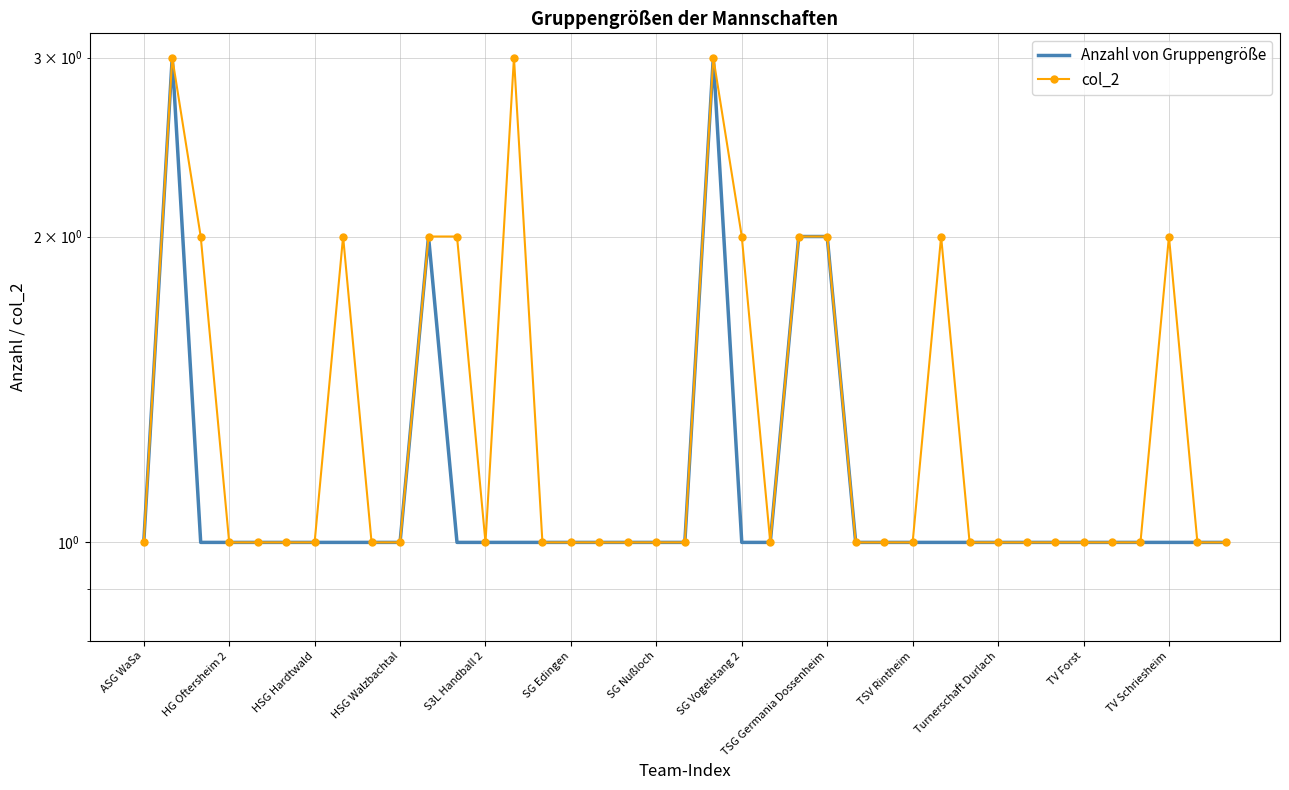

What are all the series names shown in the legend?

Anzahl von Gruppengröße, col_2